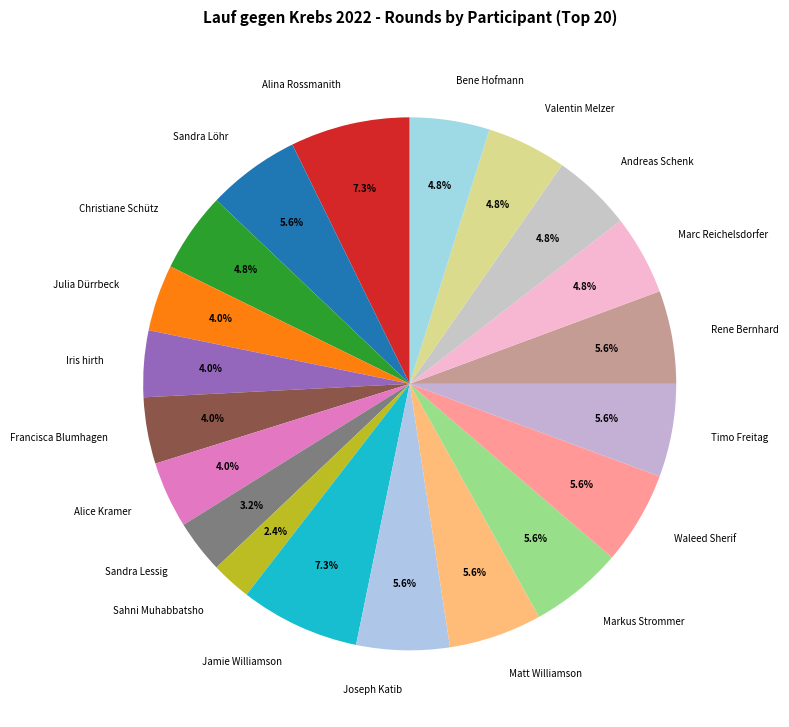

Does Joseph Katib represent more than half of the total?

No